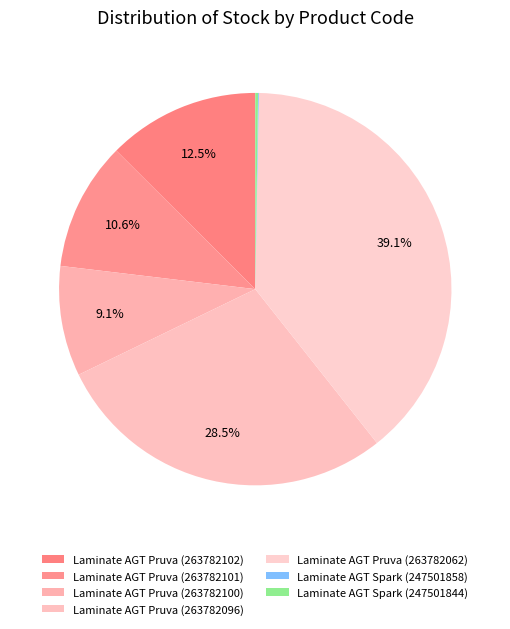

How many segments does this pie chart have?

7